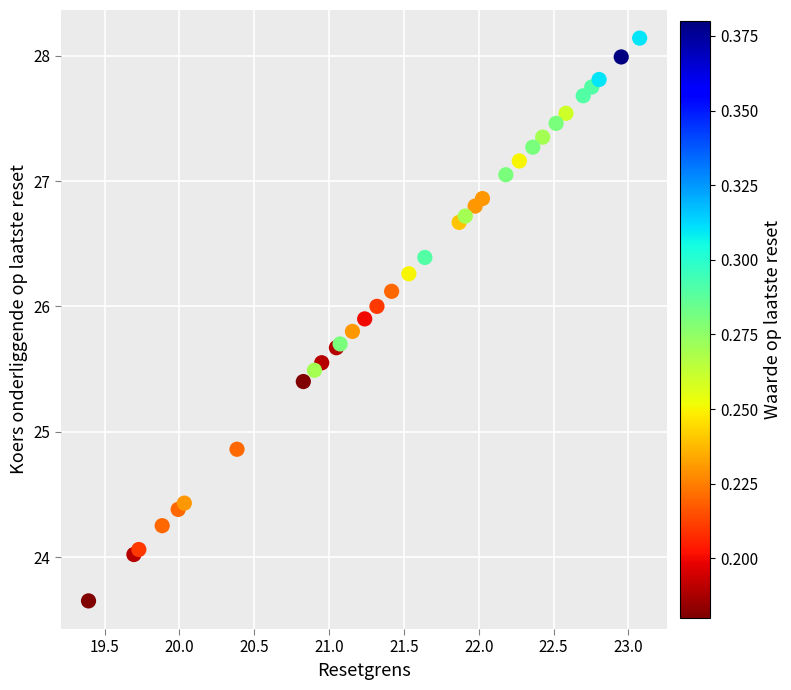

What Y value in the scatter plot is closest to 25?

24.9